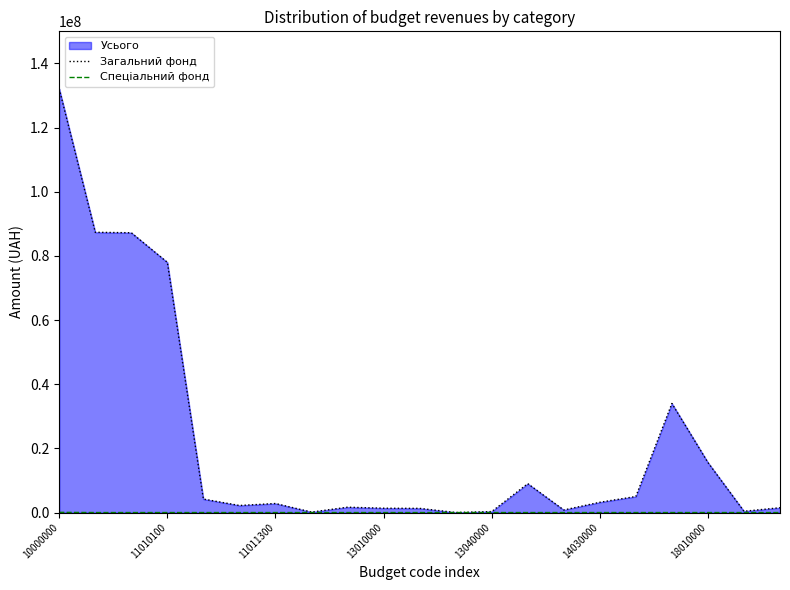

At how many categories does at least one series exceed 71679039?

4